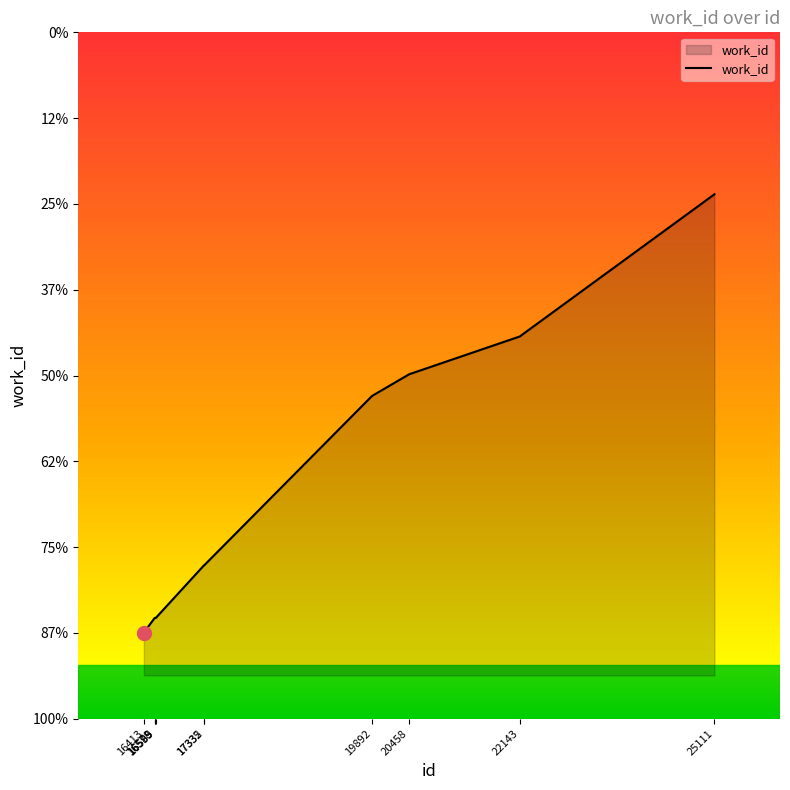

The chart shows a value of 6516 at 17335. True or false?

True